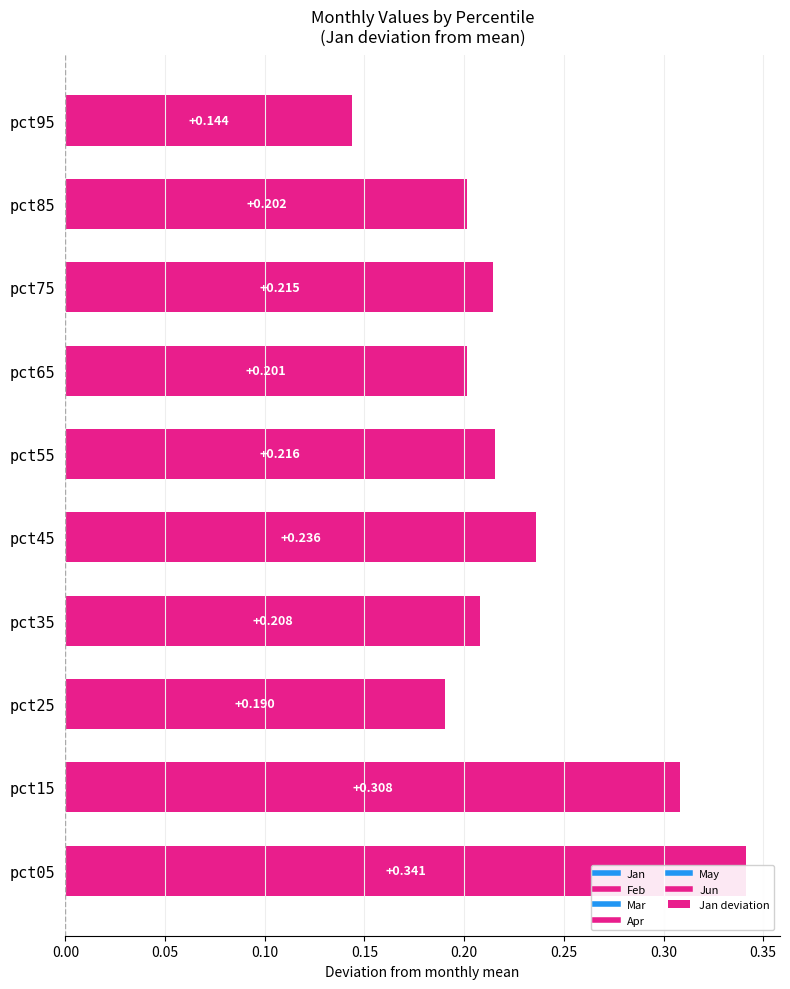

Reading left to right, what are all the values shown in this chart?

0.3	0.3	0.2	0.2	0.2	0.2	0.2	0.2	0.2	0.1